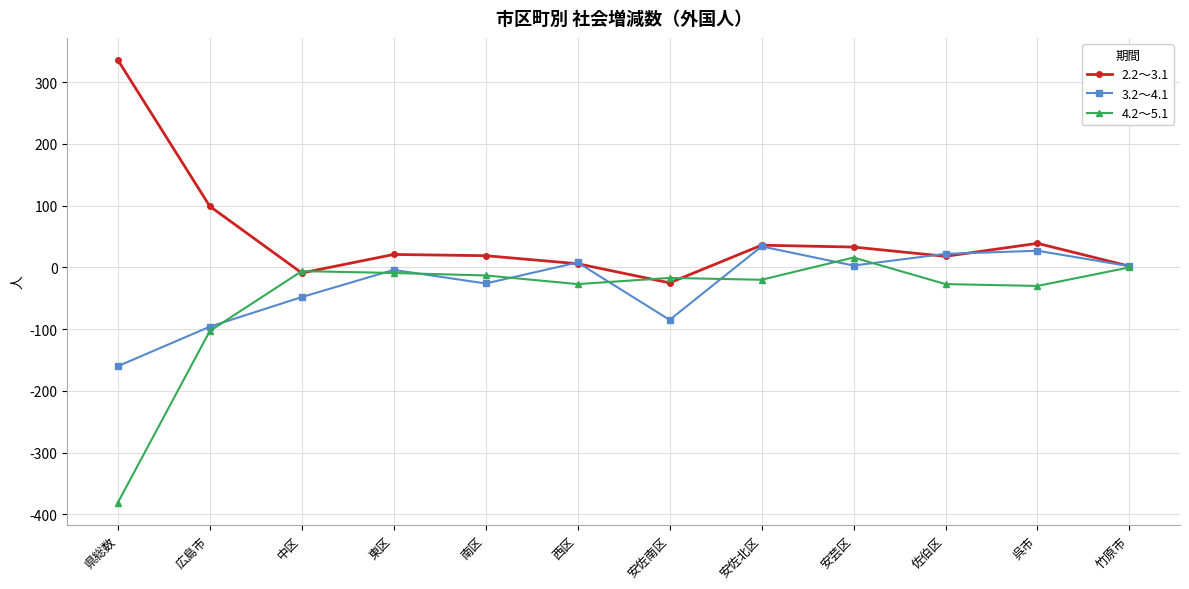

Does the chart display data point markers on the line(s)?

Yes